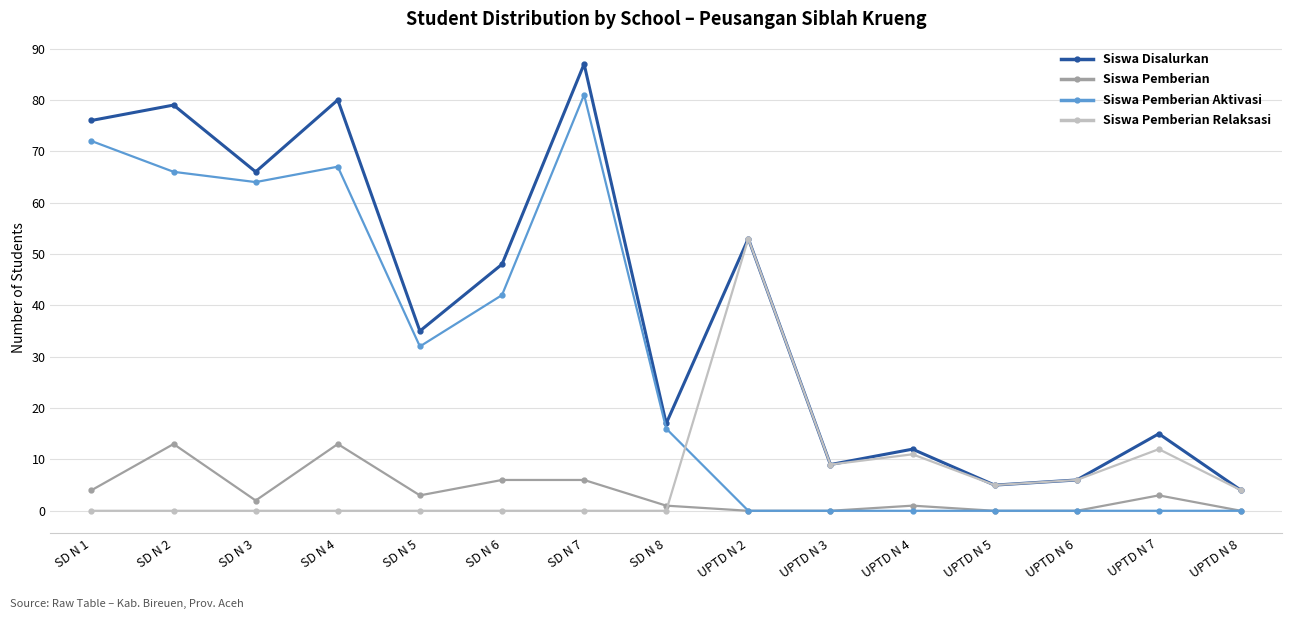

How many series are shown in this chart?

4